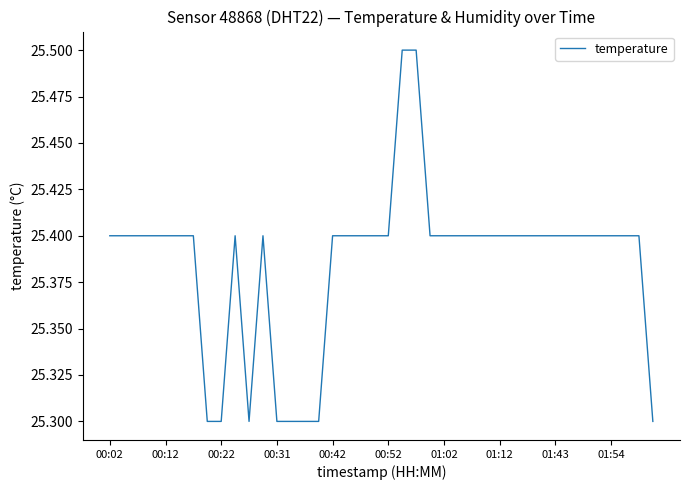

What is the greatest value displayed?

25.5